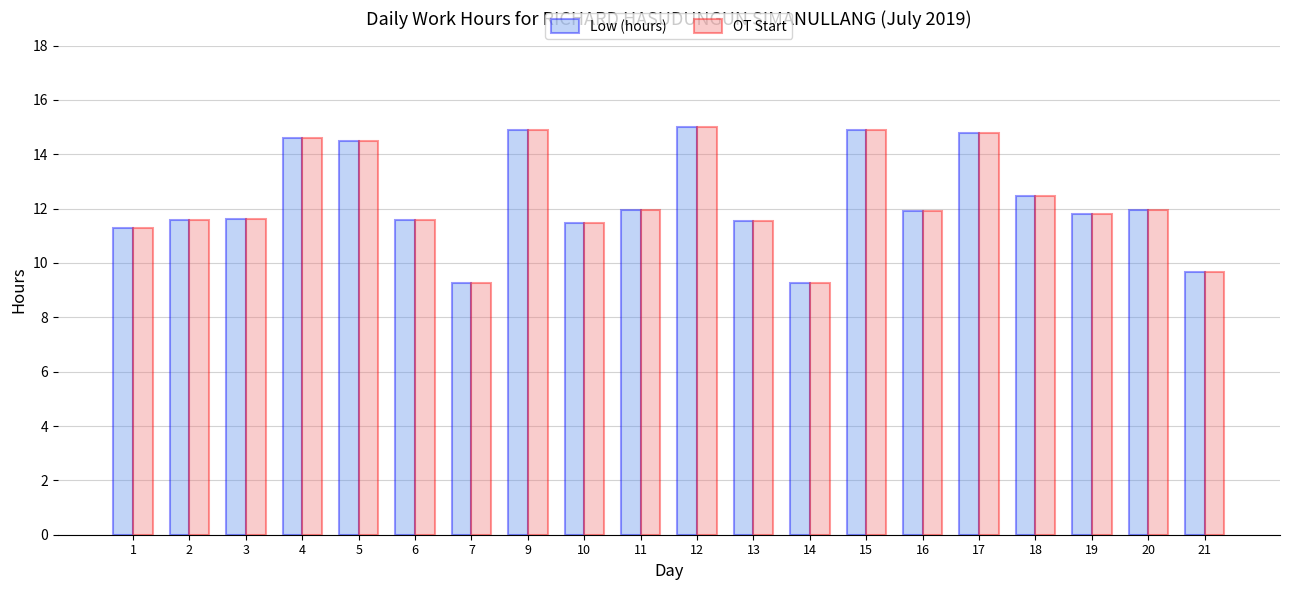

What is the smallest value displayed?

9.3